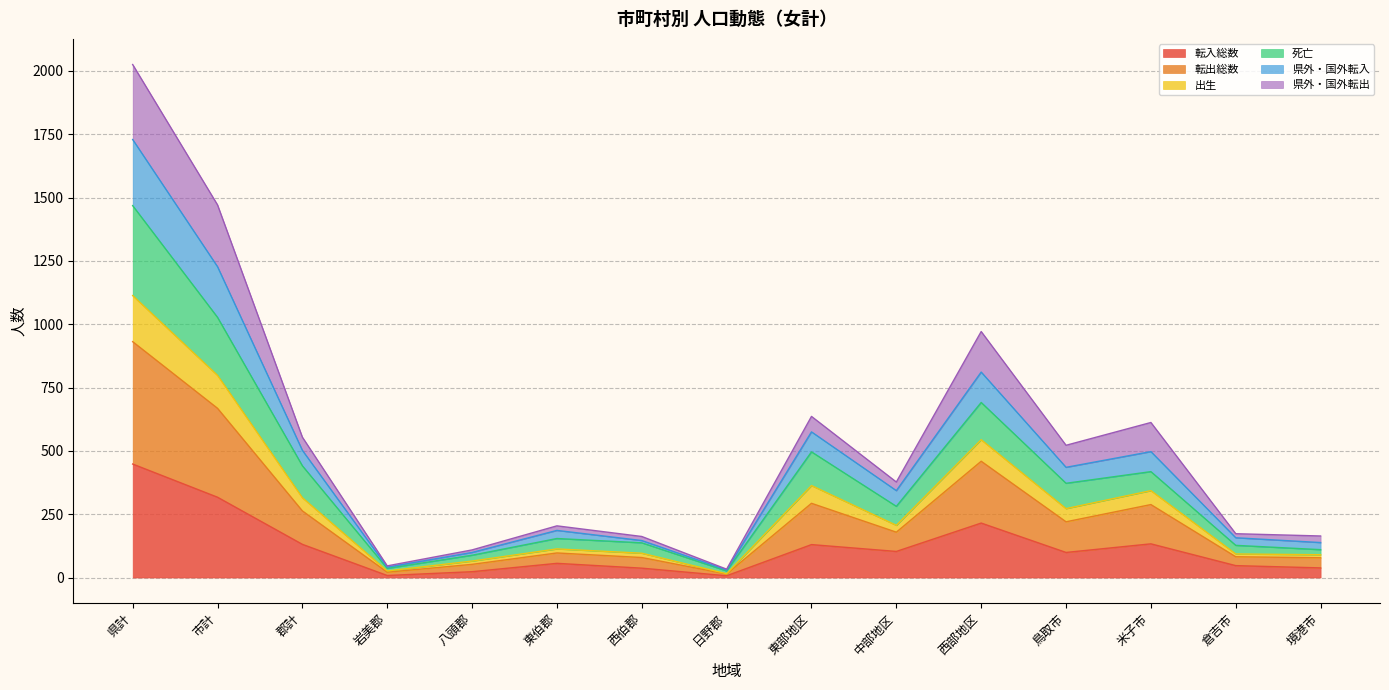

What is the maximum value for 転入総数?

448